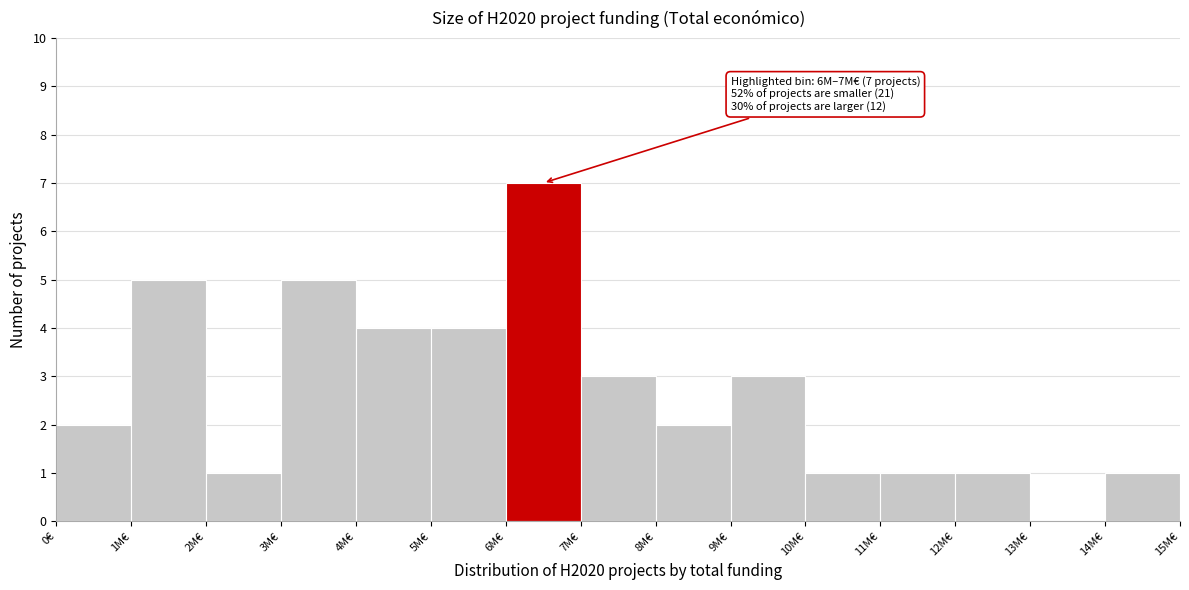

Reading left to right, list all the values displayed in this chart.

0€=2	1M€=5	2M€=1	3M€=5	4M€=4	5M€=4	6M€=7	7M€=3	8M€=2	9M€=3	10M€=1	11M€=1	12M€=1	13M€=0	14M€=1